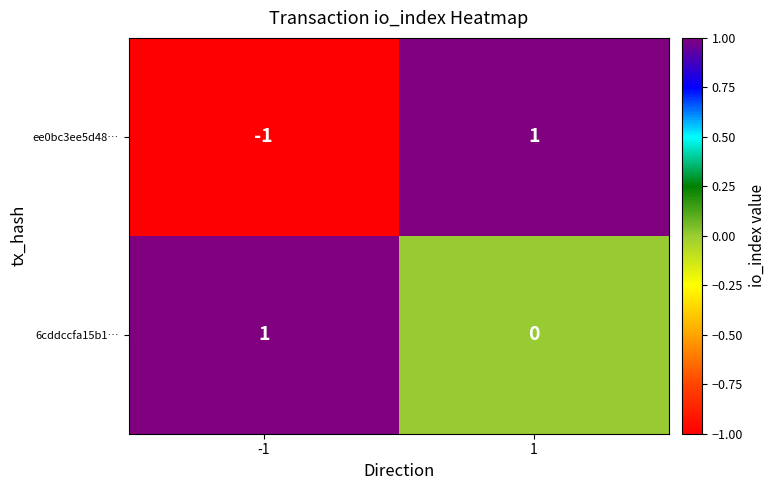

How many distinct data groups are displayed?

2